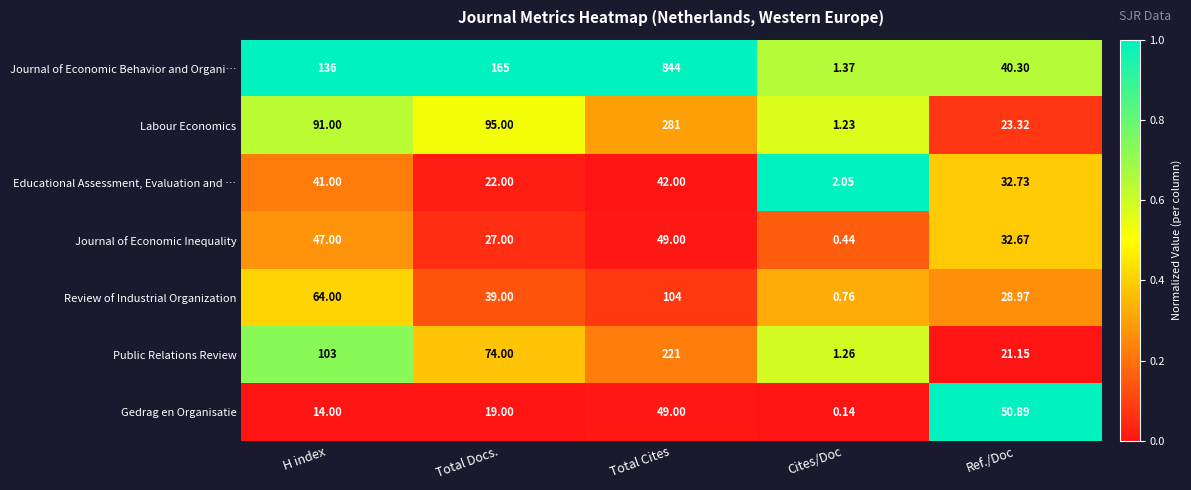

Between H index and Ref./Doc, which series saw the biggest shift?

Journal of Economic Behavior and Organi…